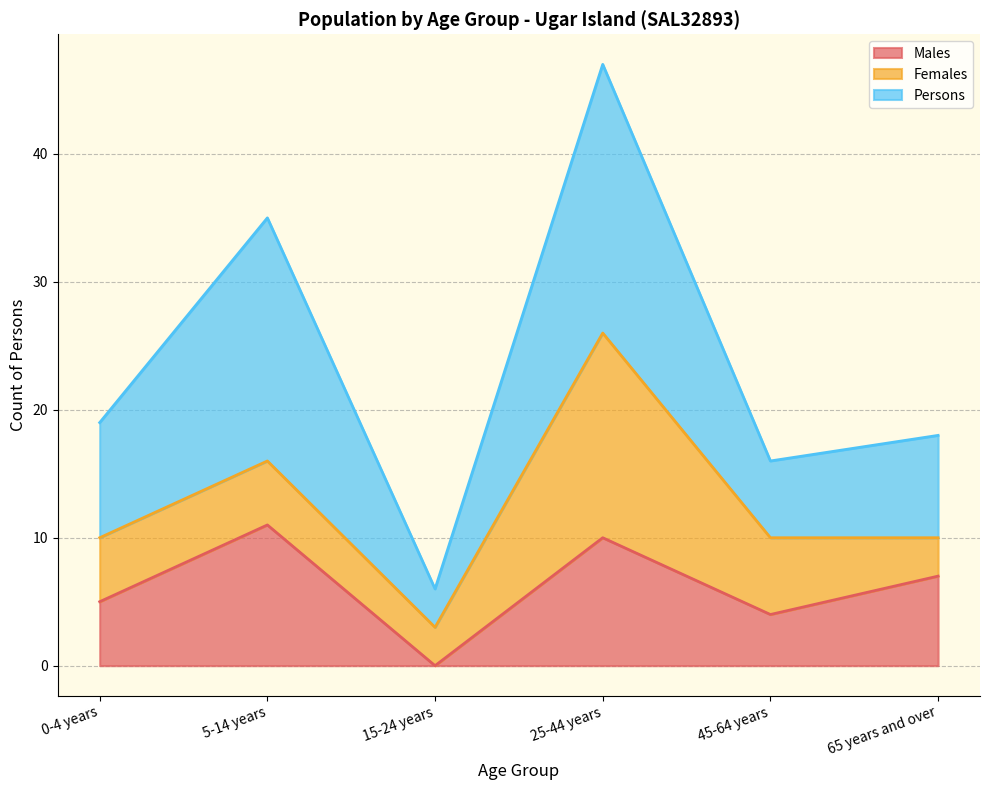

How many lines are shown in the chart?

3